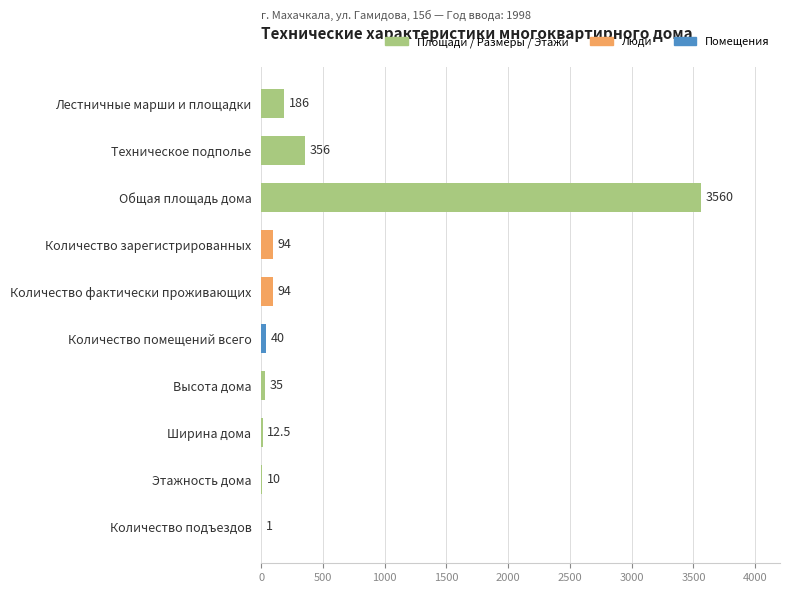

Reading top to bottom, transcribe all the data shown in this chart.

Лестничные марши и площадки=186.0	Техническое подполье=356.0	Общая площадь дома=3560.0	Количество зарегистрированных=94.0	Количество фактически проживающих=94.0	Количество помещений всего=40.0	Высота дома=35.0	Ширина дома=12.5	Этажность дома=10.0	Количество подъездов=1.0